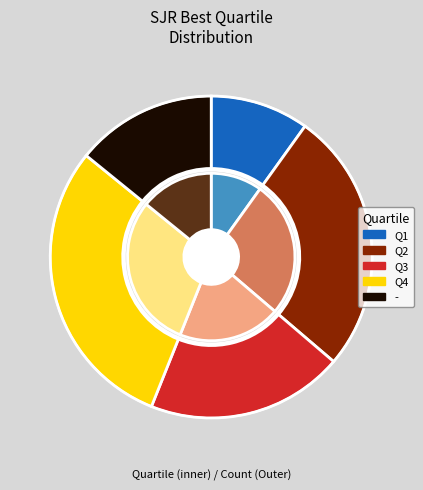

What is the smallest slice in the pie chart?

Q1